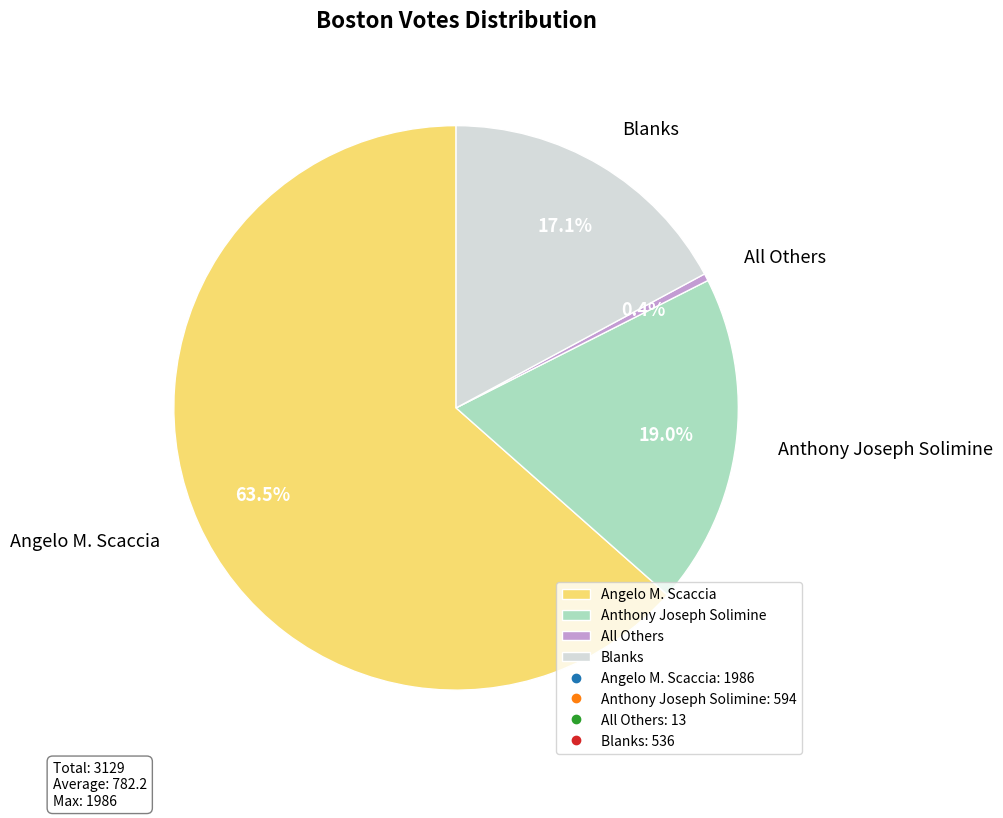

To the nearest percent, what is the difference between the Anthony Joseph Solimine and All Others slice percentages?

19%